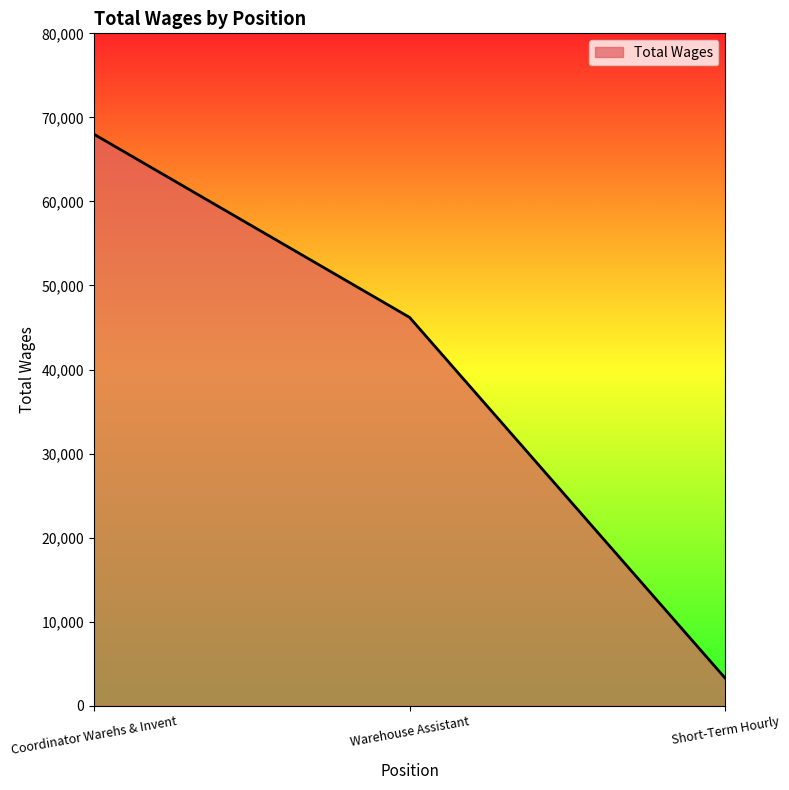

What is the maximum value shown in the chart?

68007